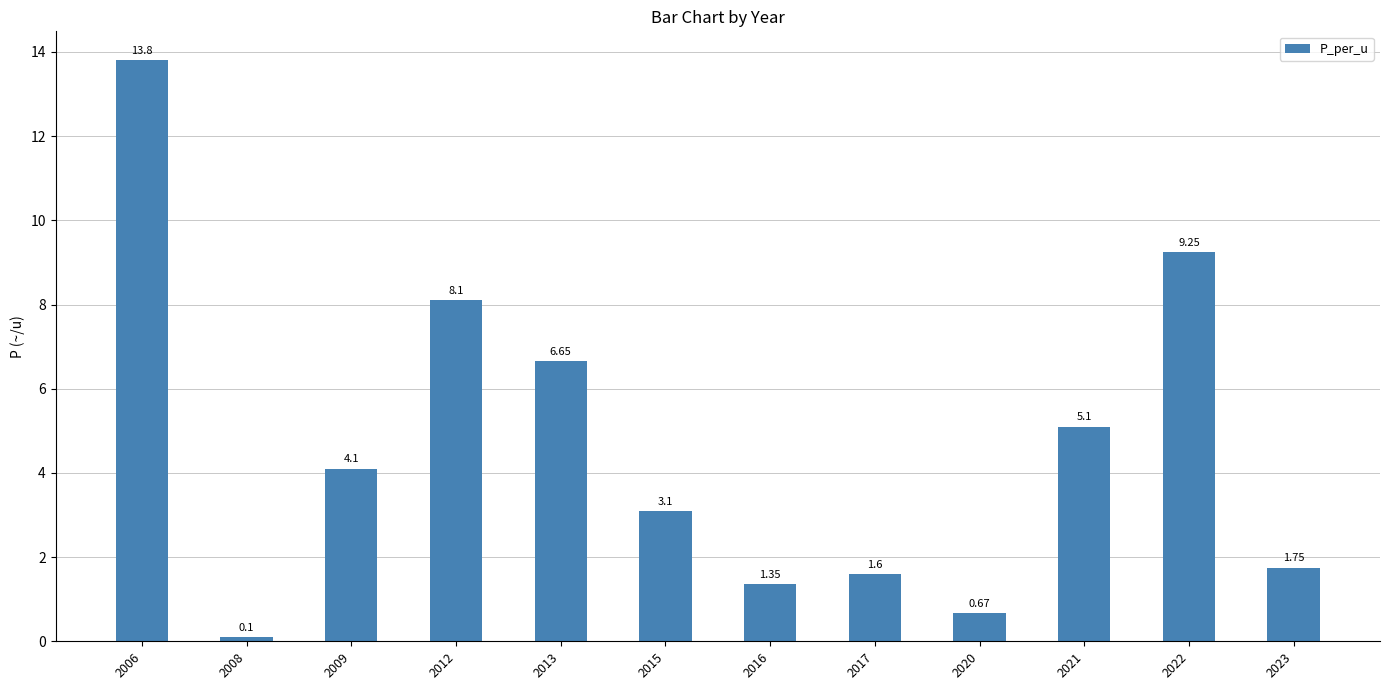

What is the change in value from 2017 to 2021?

+3.5